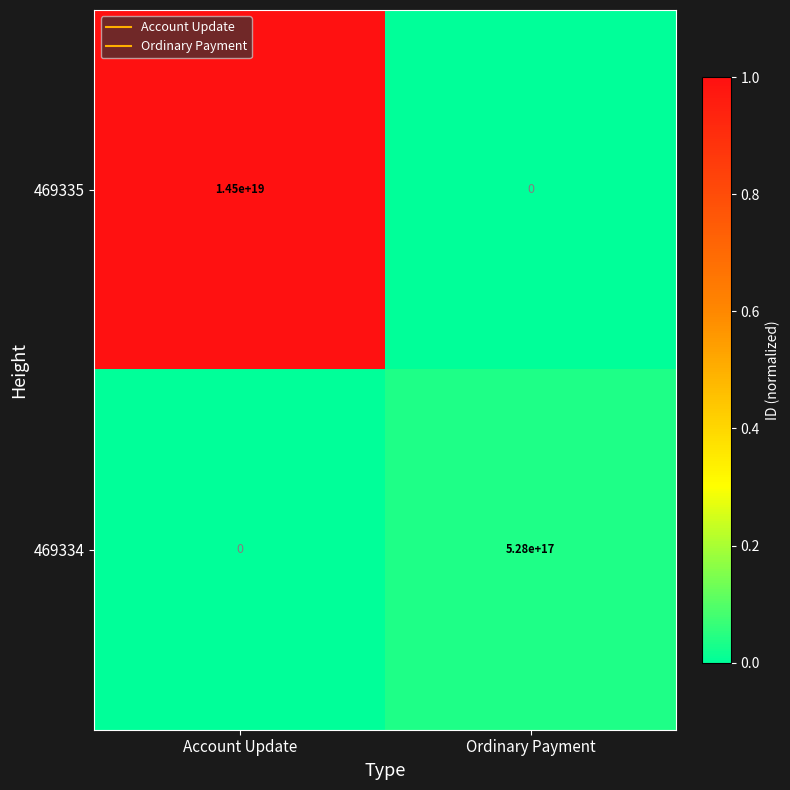

List the series in order of their overall mean, lowest first.

469334, 469335